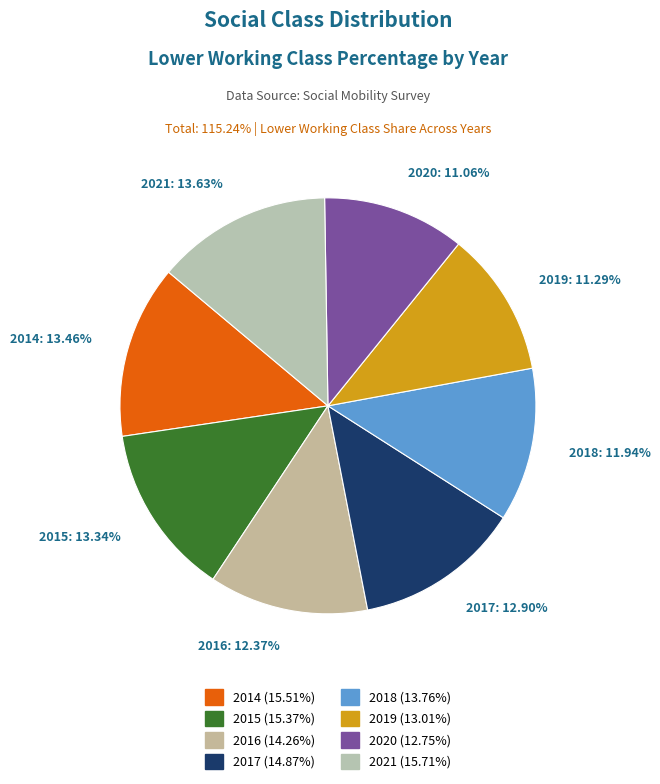

How many segments does this pie chart have?

8